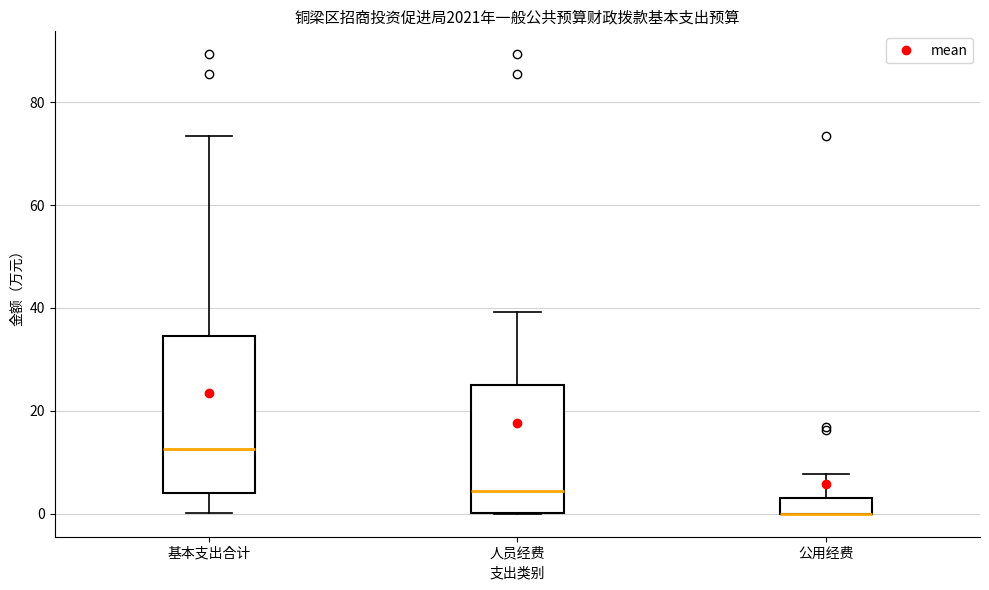

Where is the upper edge of the box for 人员经费 on the y-axis? The values are not printed on the chart, so give them approximately, as read against the axis.

26